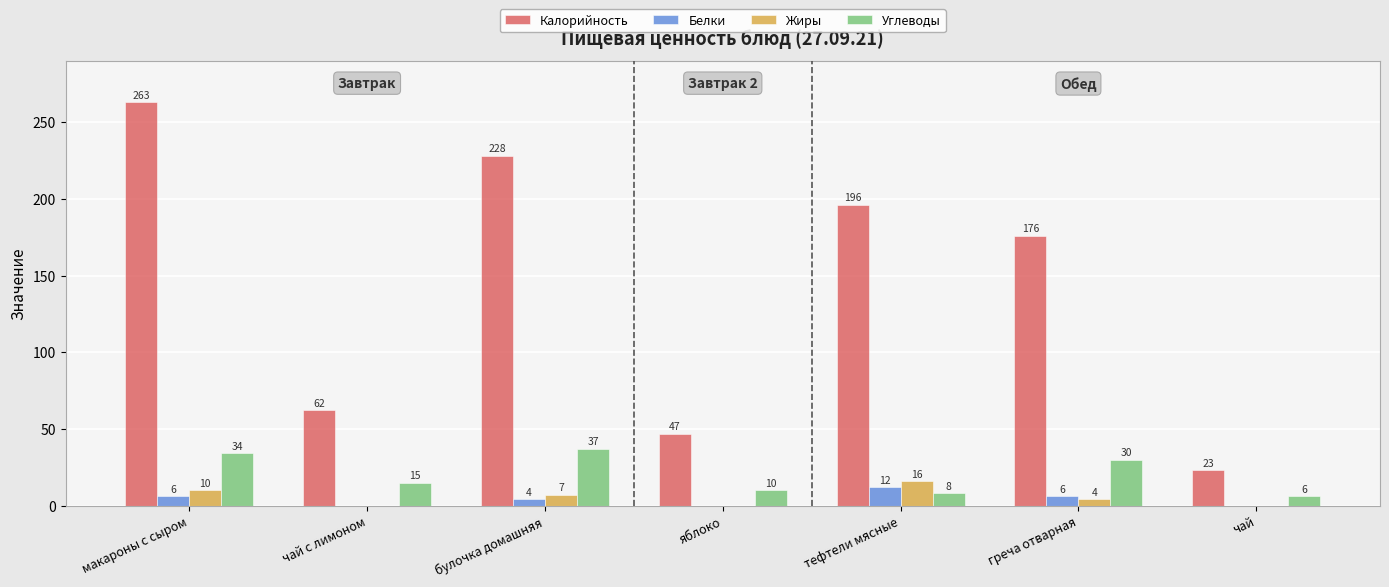

Which series has the largest range (max minus min)?

Калорийность